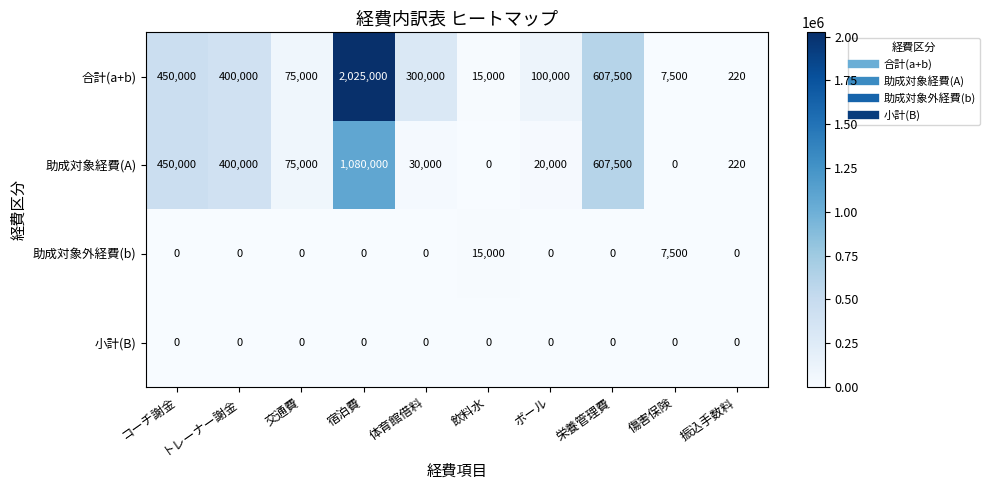

The value of 合計(a+b) at コーチ謝金 is 450000. True or false?

True